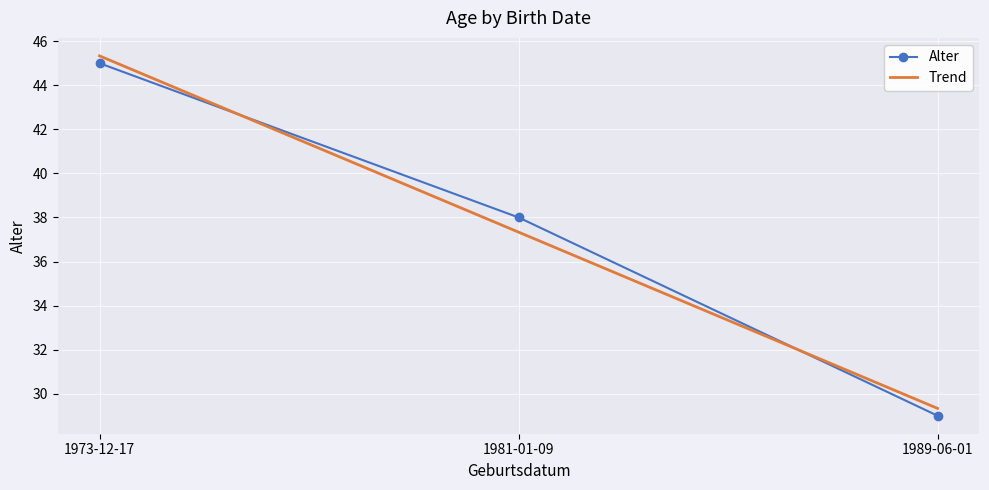

The Alter series shows 45.0 at 1973-12-17. True or false?

True